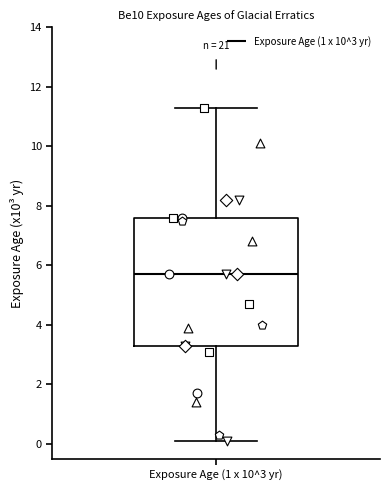

Transcribe this box plot: give where the median line is, the range the box spans, and where the two whiskers end, as read against the y-axis. The values are not printed on the chart, so give them approximately, as read against the axis.

median 5.8, box 3.4 to 7.6, whiskers 0.2 to 11.4